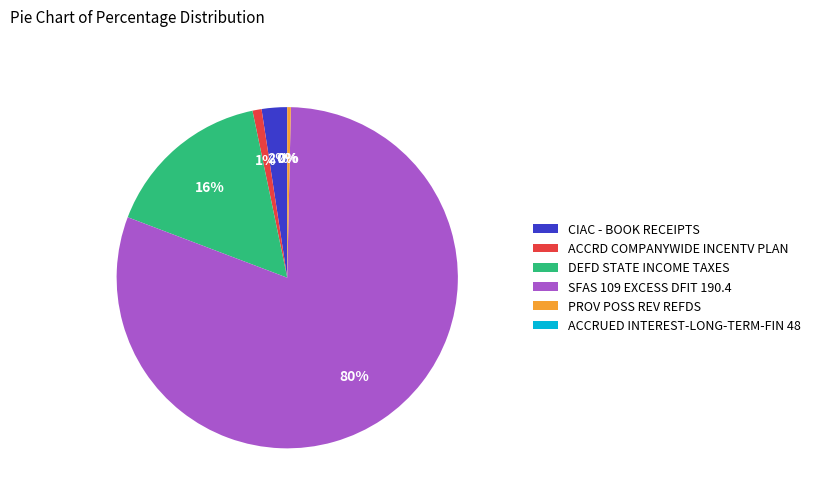

Rank the categories by value from lowest to highest.

ACCRUED INTEREST-LONG-TERM-FIN 48, PROV POSS REV REFDS, ACCRD COMPANYWIDE INCENTV PLAN, CIAC - BOOK RECEIPTS, DEFD STATE INCOME TAXES, SFAS 109 EXCESS DFIT 190.4